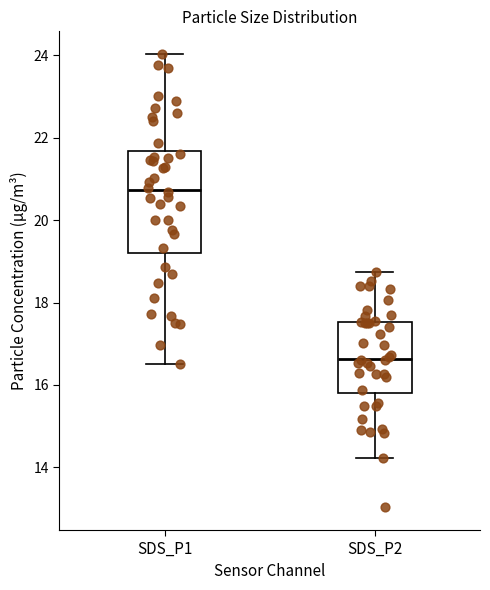

Reading left to right, transcribe this box plot: for each box, give where its median line is, the range the box spans, and where its two whiskers end, as read against the y-axis. The values are not printed on the chart, so give them approximately, as read against the axis.

SDS_P1: median 20.8, box 19.2 to 21.6, whiskers 16.6 to 24.0
SDS_P2: median 16.6, box 15.8 to 17.6, whiskers 14.2 to 18.8